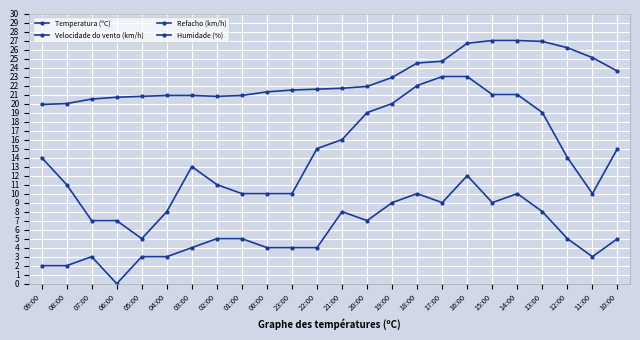

What is the value of the Velocidade do vento (km/h) point at the 12th from the left?

4.0